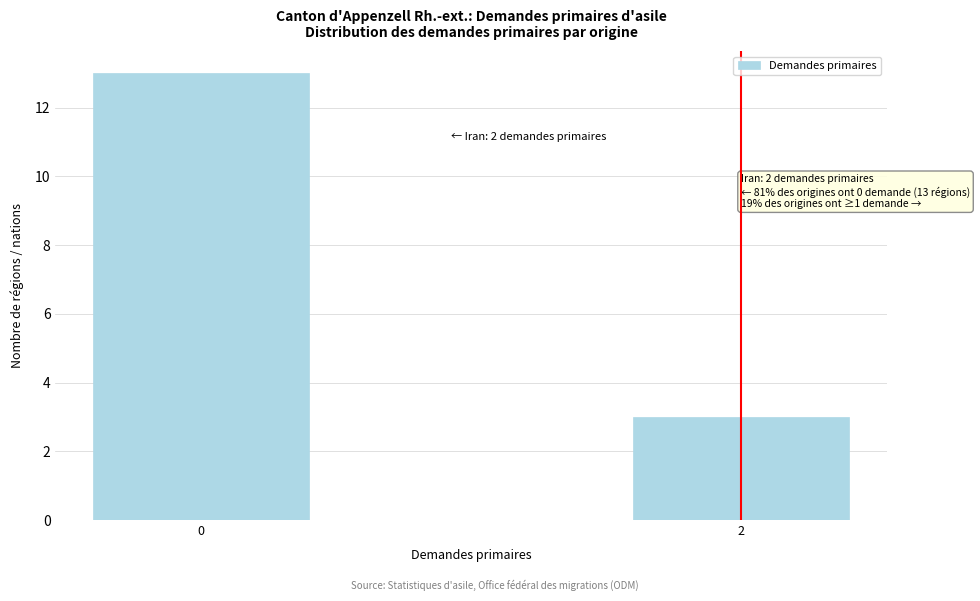

Reading left to right, what are all the values shown in this chart?

13	3